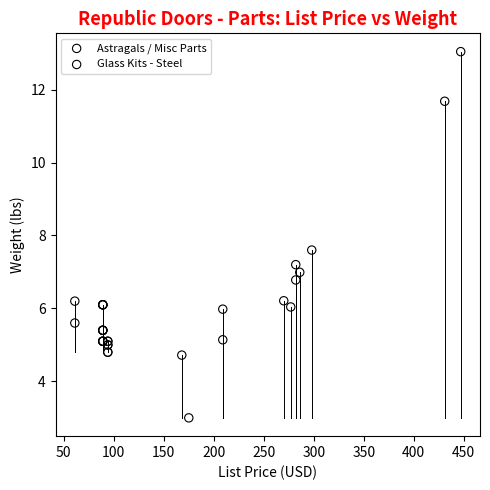

Which series reaches the maximum Y coordinate?

Glass Kits - Steel